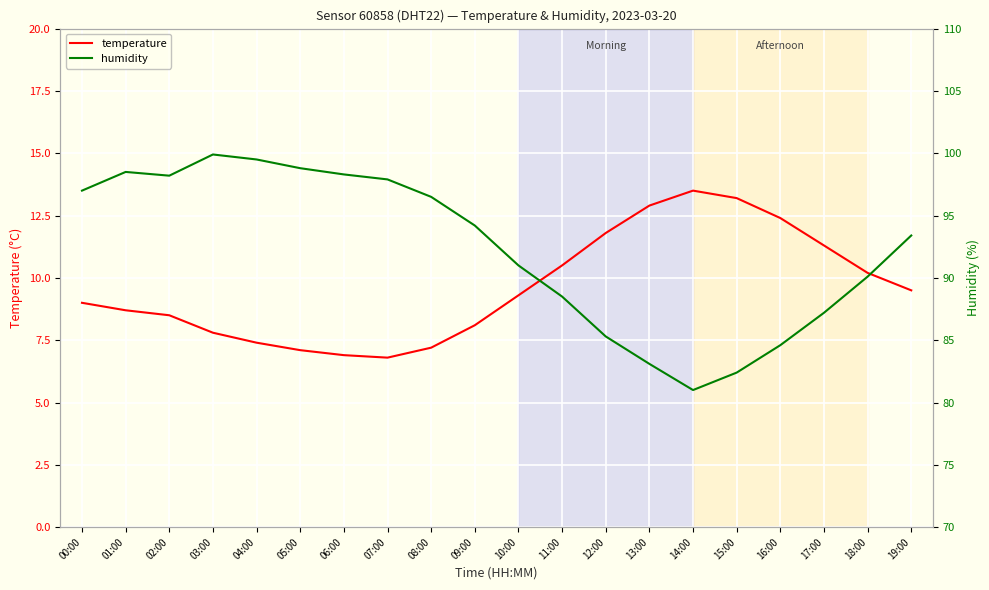

True or false: temperature and humidity intersect in this chart.

False